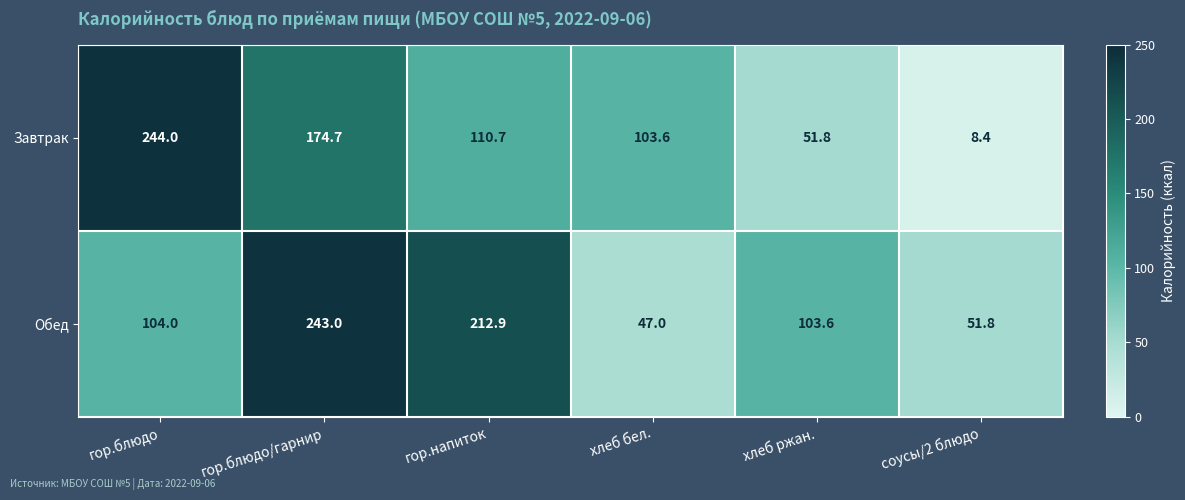

Rank the series at соусы/2 блюдо from highest to lowest value.

Обед, Завтрак